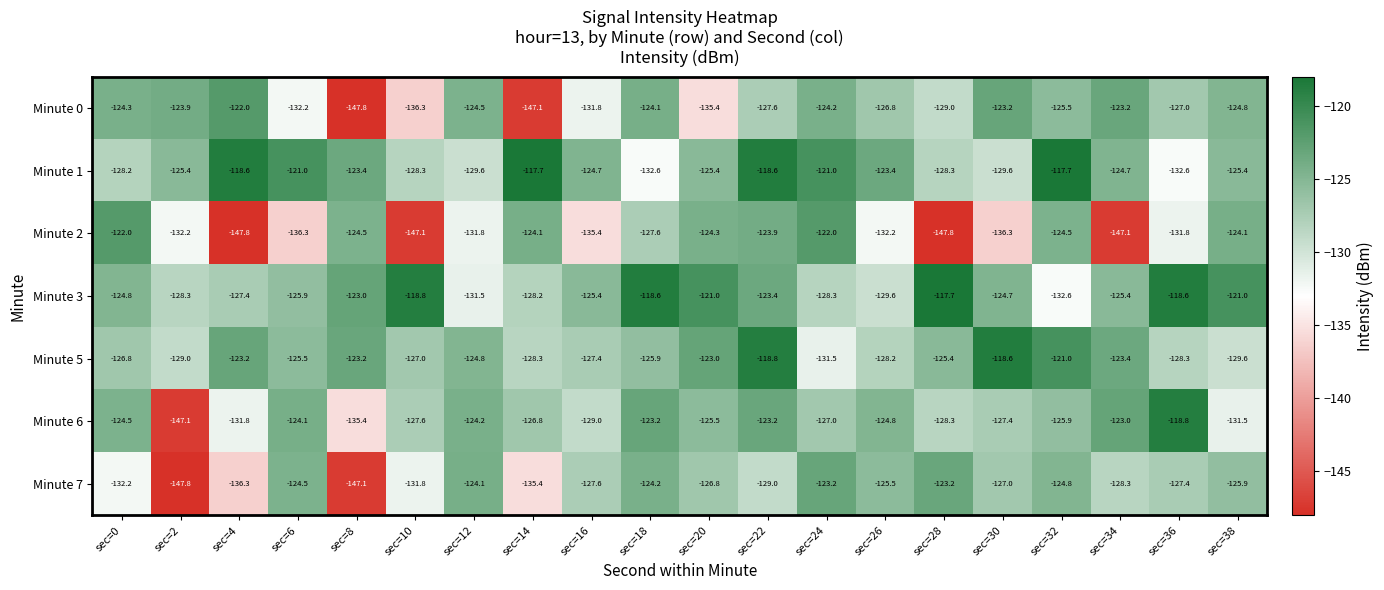

Is it true that Minute 2 equals -77.5 at sec=0?

False